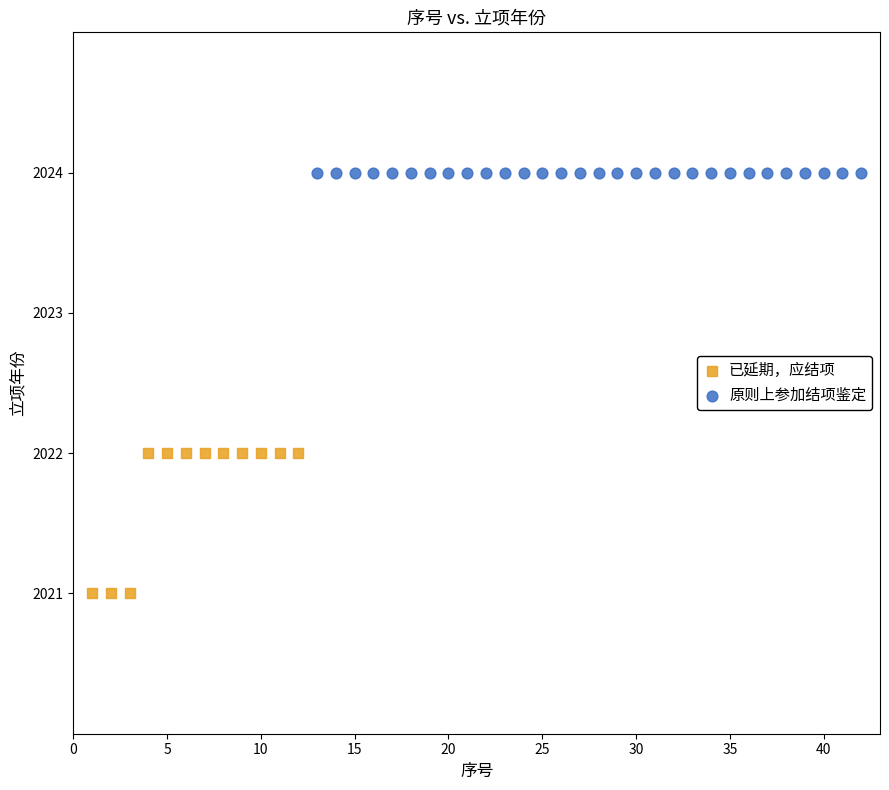

Which series reaches the maximum Y coordinate?

原则上参加结项鉴定